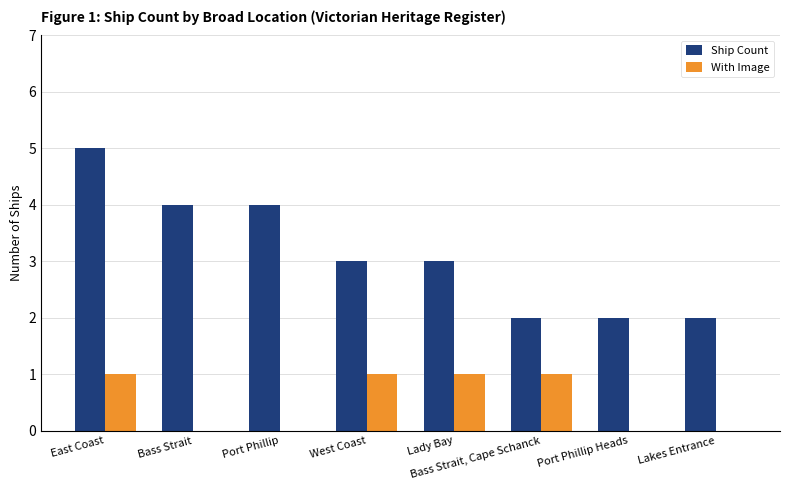

How many groups of bars are there?

8